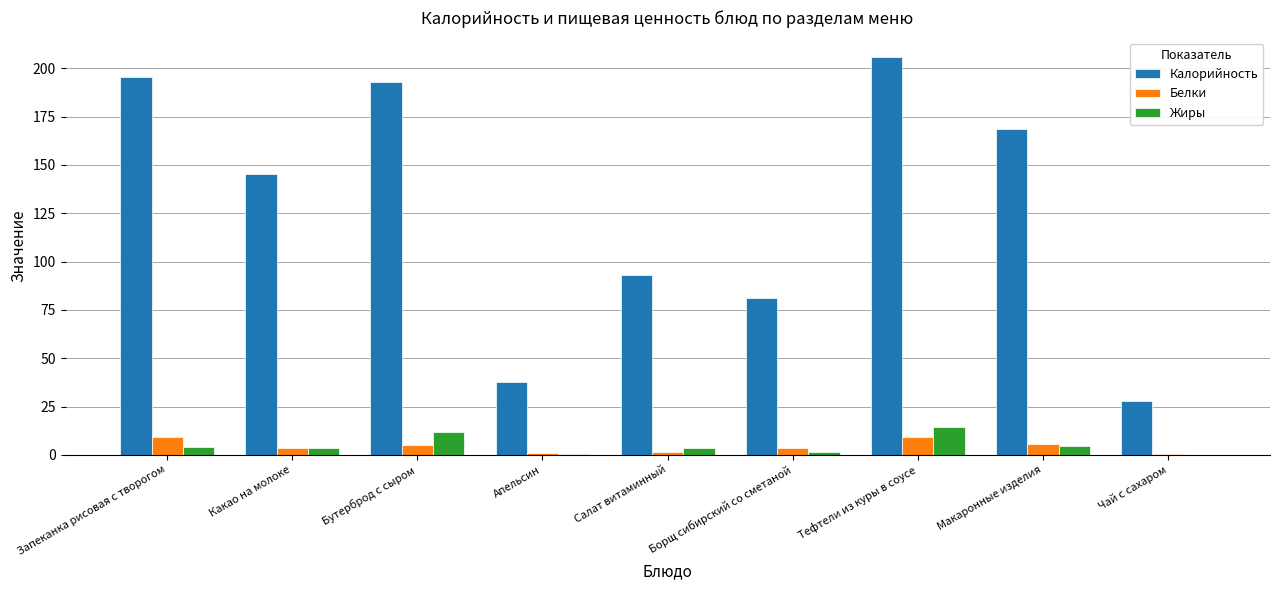

Read the Белки value at Чай с сахаром.

0.2